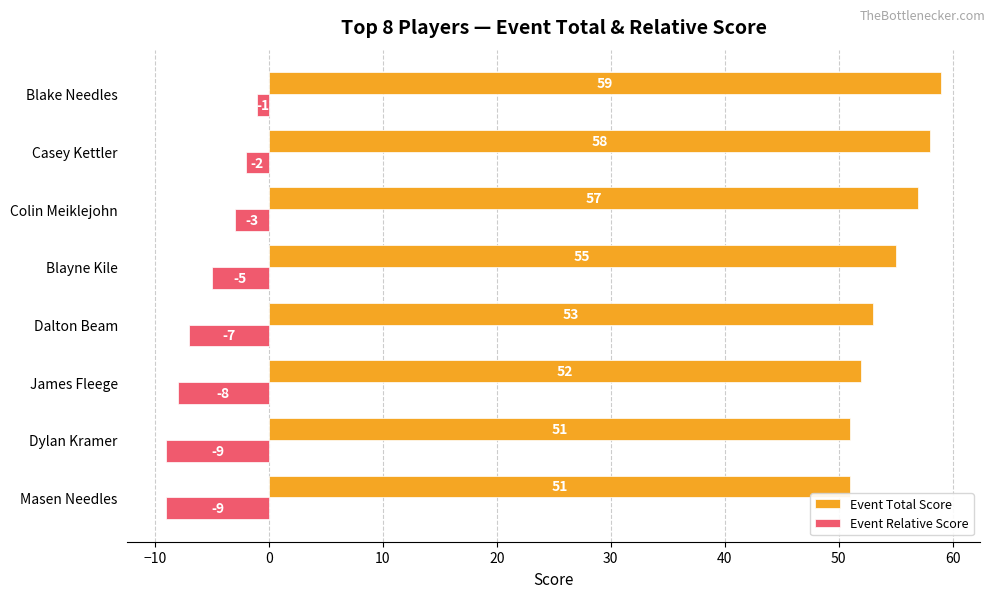

Rank the series by their average value, from highest to lowest.

Event Total Score, Event Relative Score